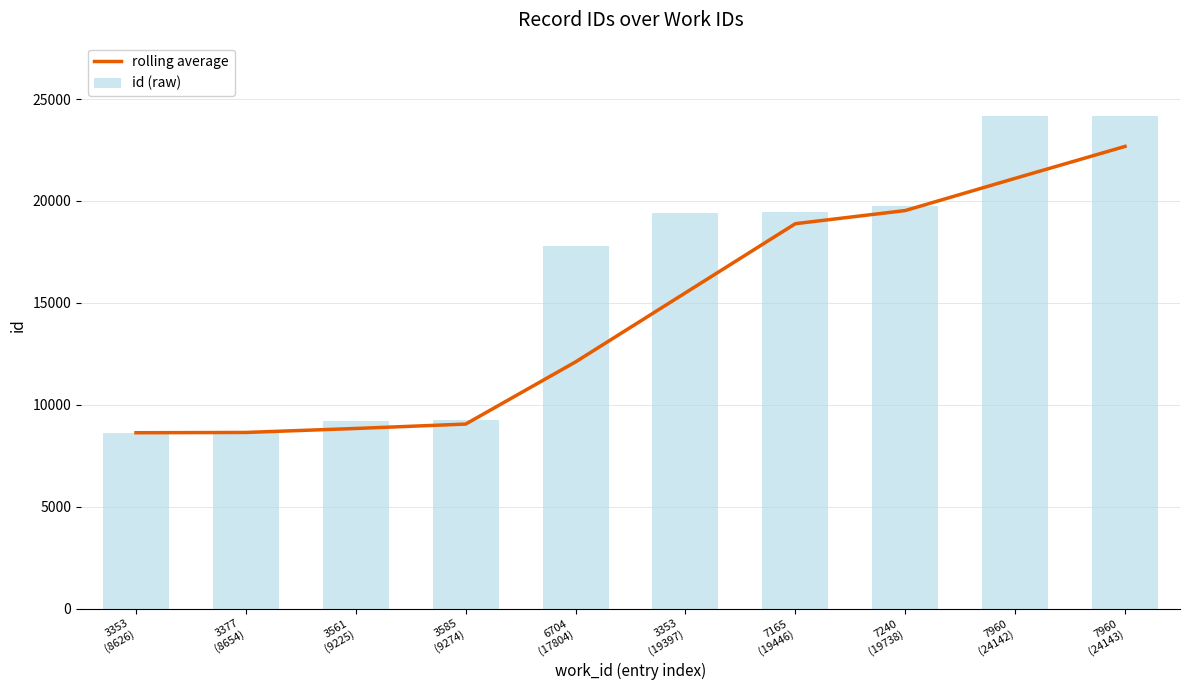

Reading right to left, transcribe all the data shown in this chart.

rolling average: 7960
(24143)=22674.3	7960
(24142)=21108.7	7240
(19738)=19527.0	7165
(19446)=18882.3	3353
(19397)=15491.7	6704
(17804)=12101.0	3585
(9274)=9051.0	3561
(9225)=8835.0	3377
(8654)=8640.0	3353
(8626)=8626.0
id (raw): 7960
(24143)=24143.0	7960
(24142)=24142.0	7240
(19738)=19738.0	7165
(19446)=19446.0	3353
(19397)=19397.0	6704
(17804)=17804.0	3585
(9274)=9274.0	3561
(9225)=9225.0	3377
(8654)=8654.0	3353
(8626)=8626.0